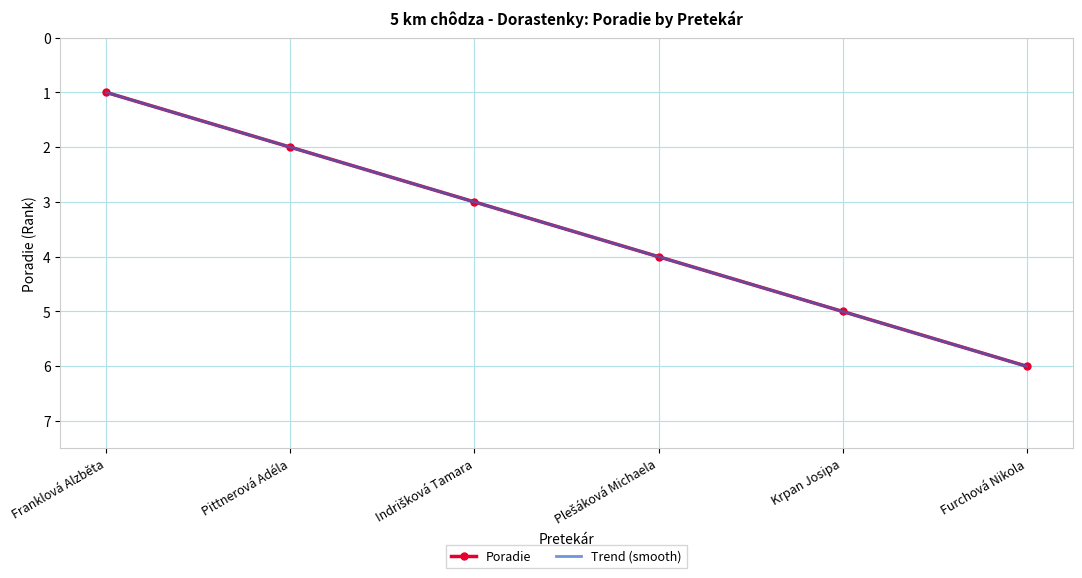

List the labels in order of value, smallest first.

Franklová Alzběta, Pittnerová Adéla, Indrišková Tamara, Plešáková Michaela, Krpan Josipa, Furchová Nikola